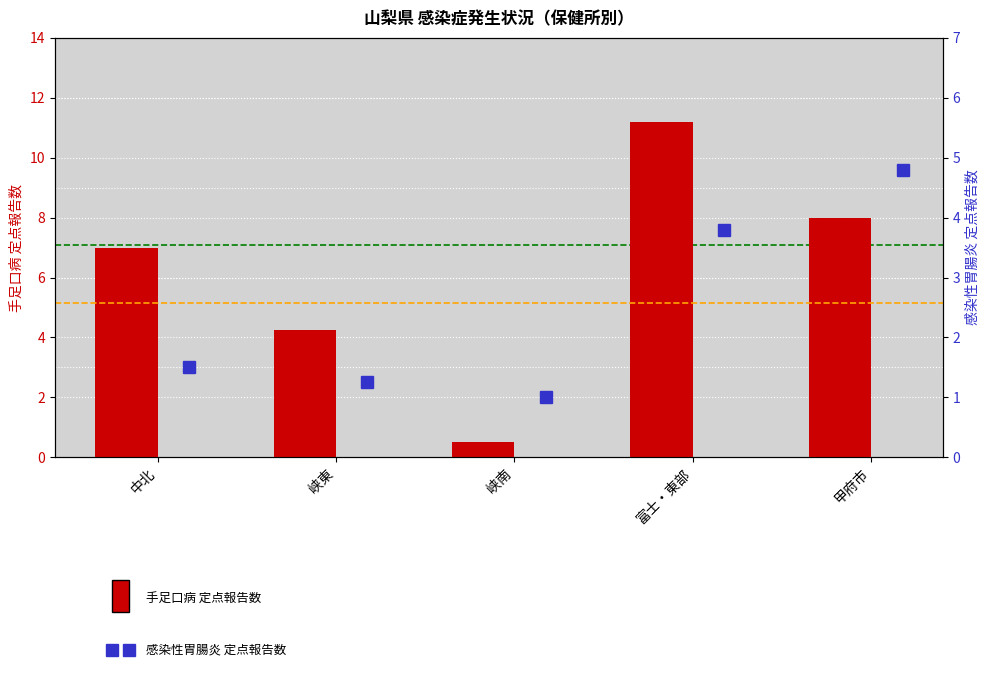

At which label does 手足口病 first exceed 7?

富士・東部